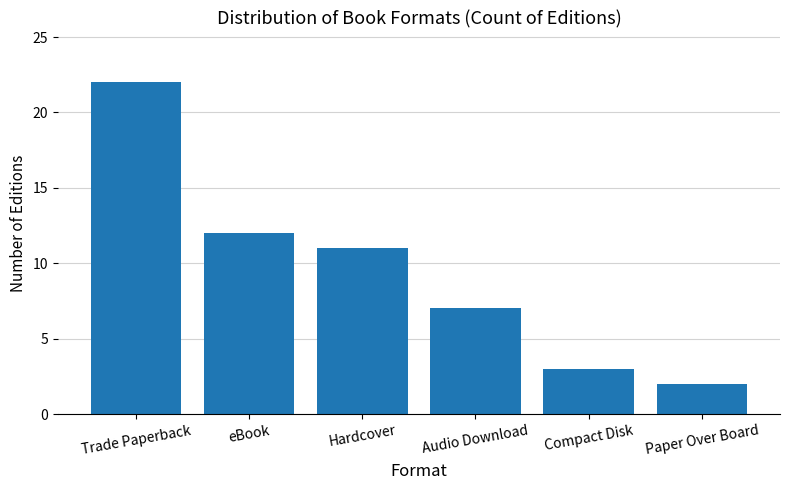

Reading right to left, what are all the values shown in this chart?

Paper Over Board=2	Compact Disk=3	Audio Download=7	Hardcover=11	eBook=12	Trade Paperback=22